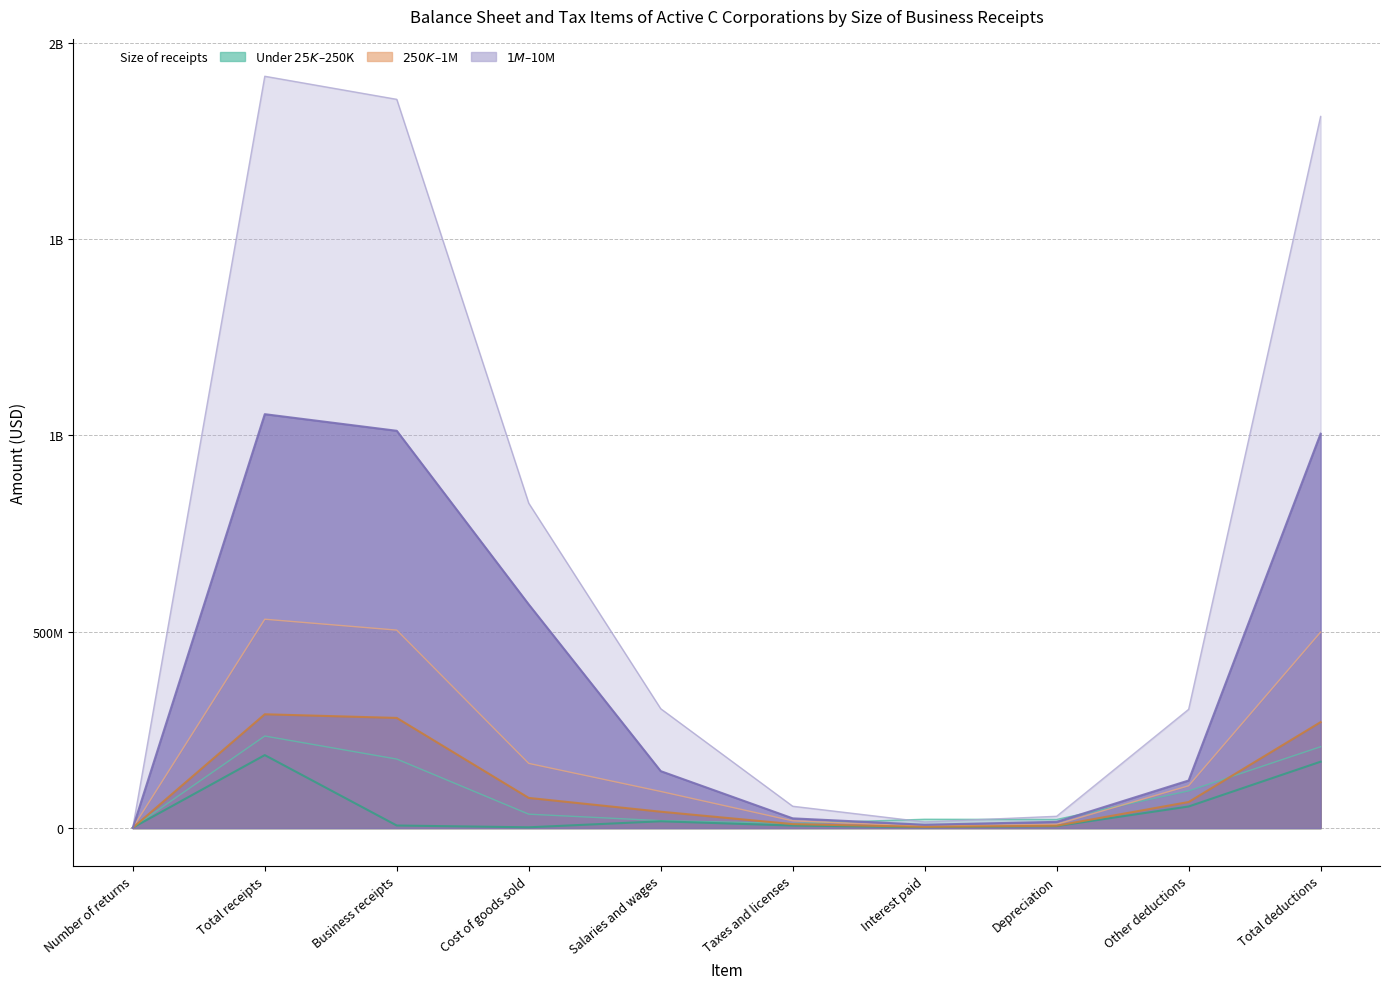

True or false: $100,000 under $250,000 has a value of 718701 at Number of returns.

True